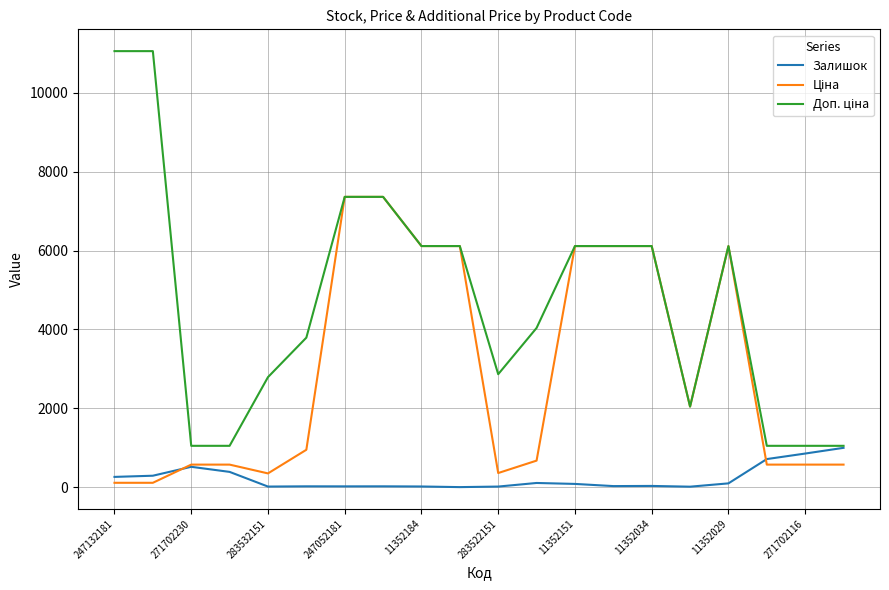

What is the maximum value shown in the chart?

11055.0